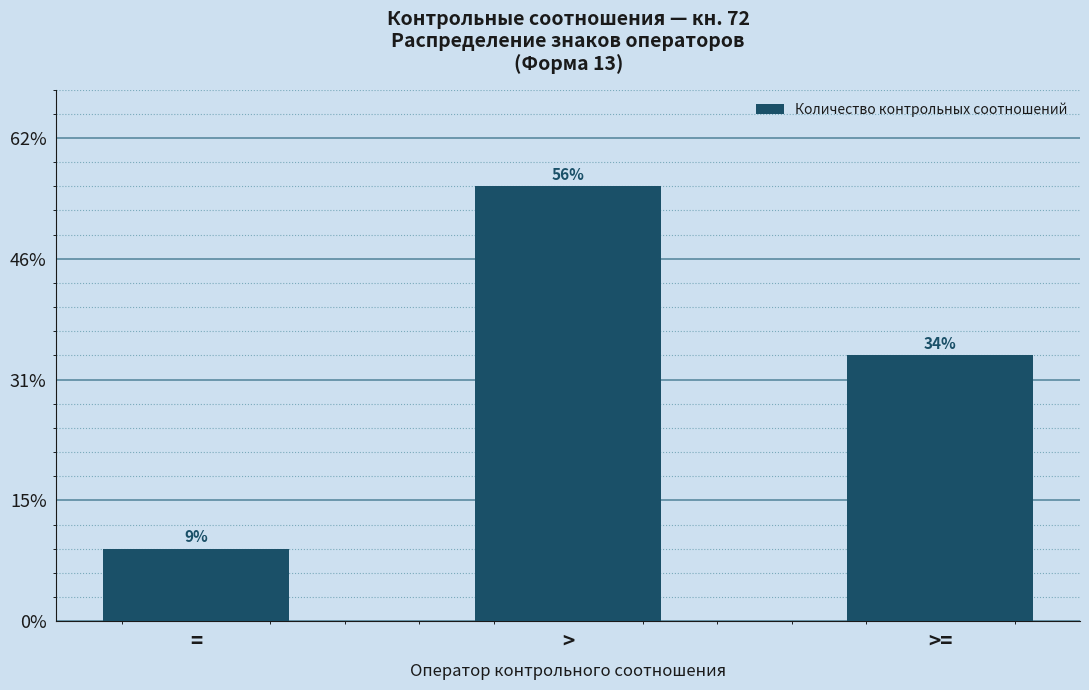

Which category has the highest value across all series?

>